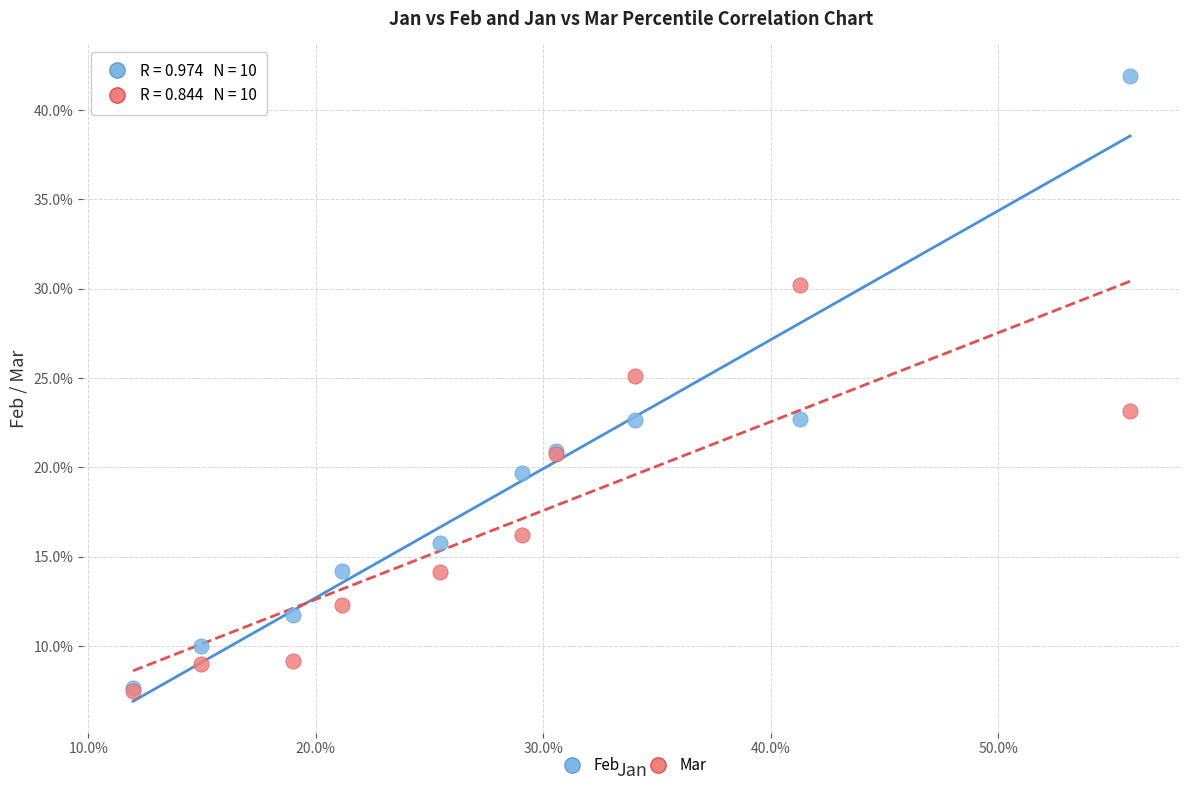

Which series has the widest spread of Y values?

Feb